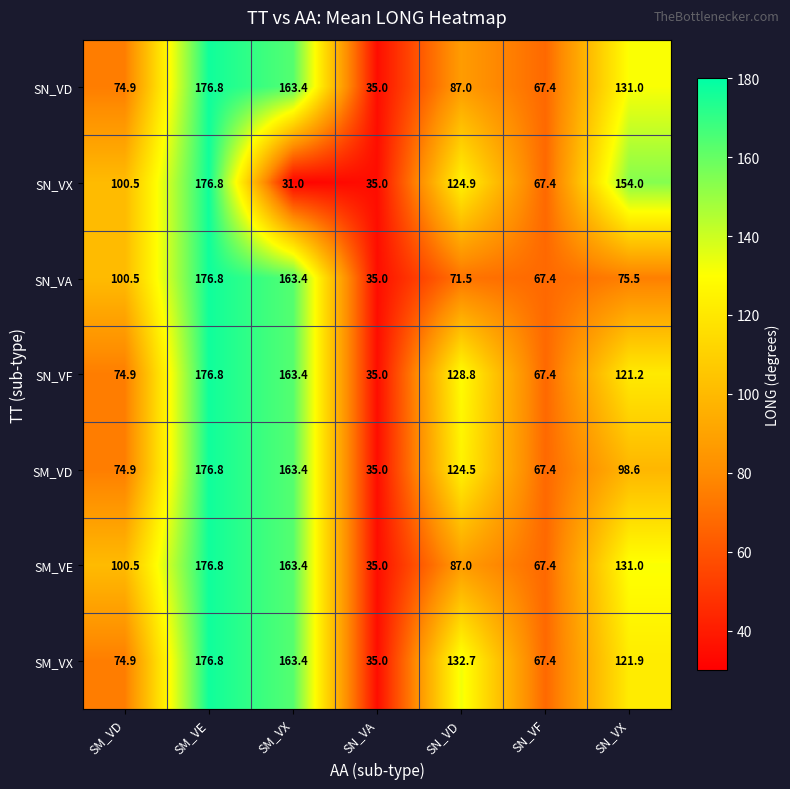

What is the smallest value displayed?

31.0